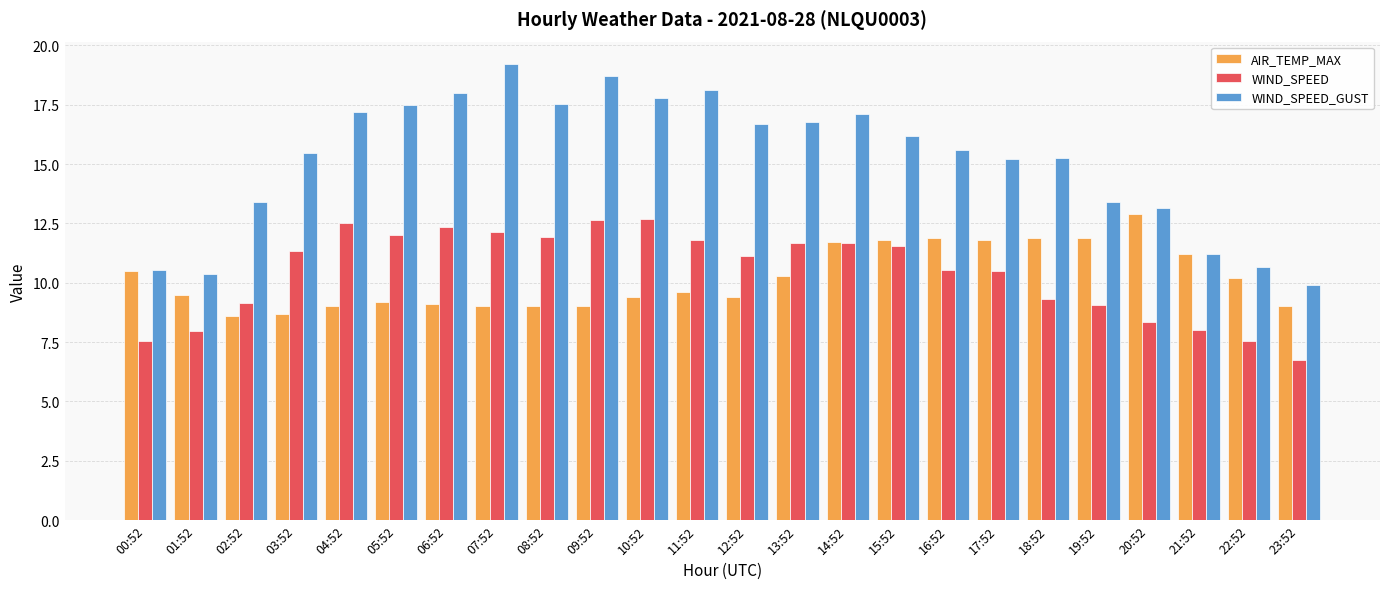

Are the bars grouped side by side (vs. stacked)?

Yes